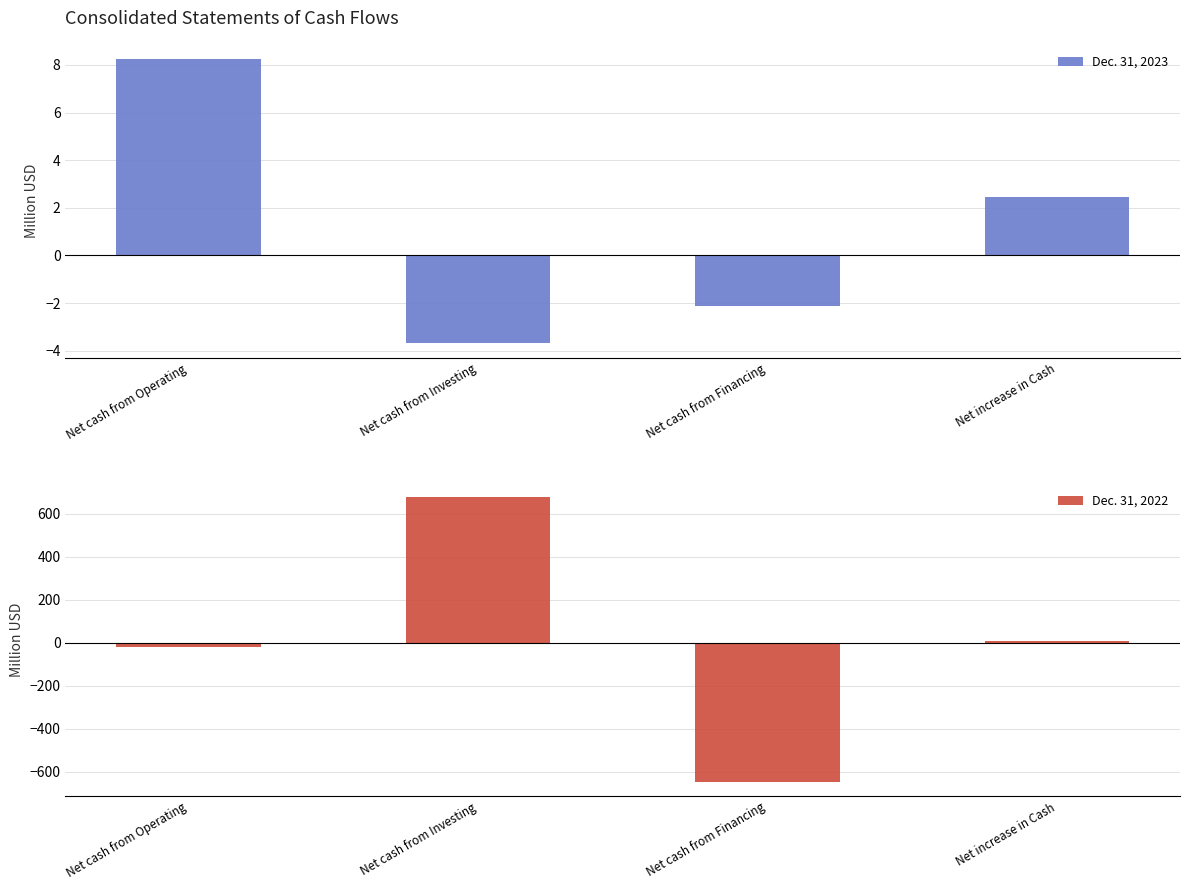

Which series changed the most between Net cash from Operating and Net cash from Financing?

Dec. 31, 2022